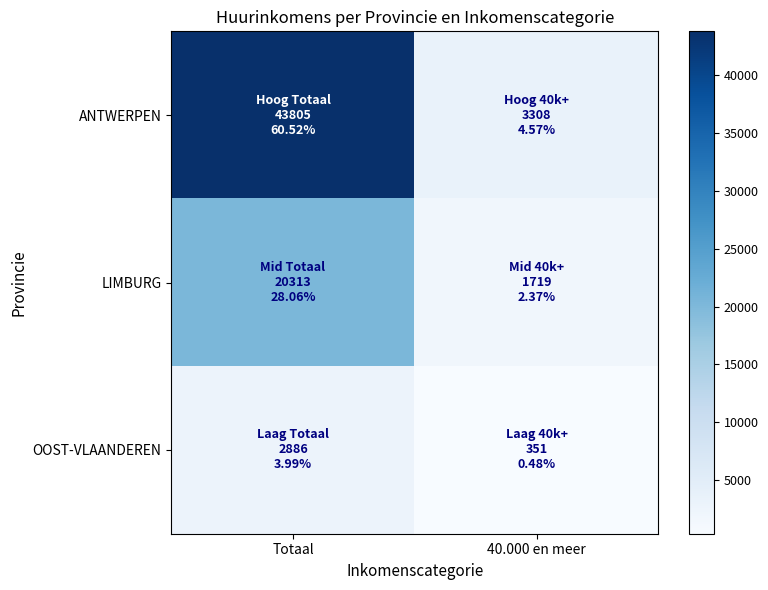

Which series has the largest range (max minus min)?

ANTWERPEN